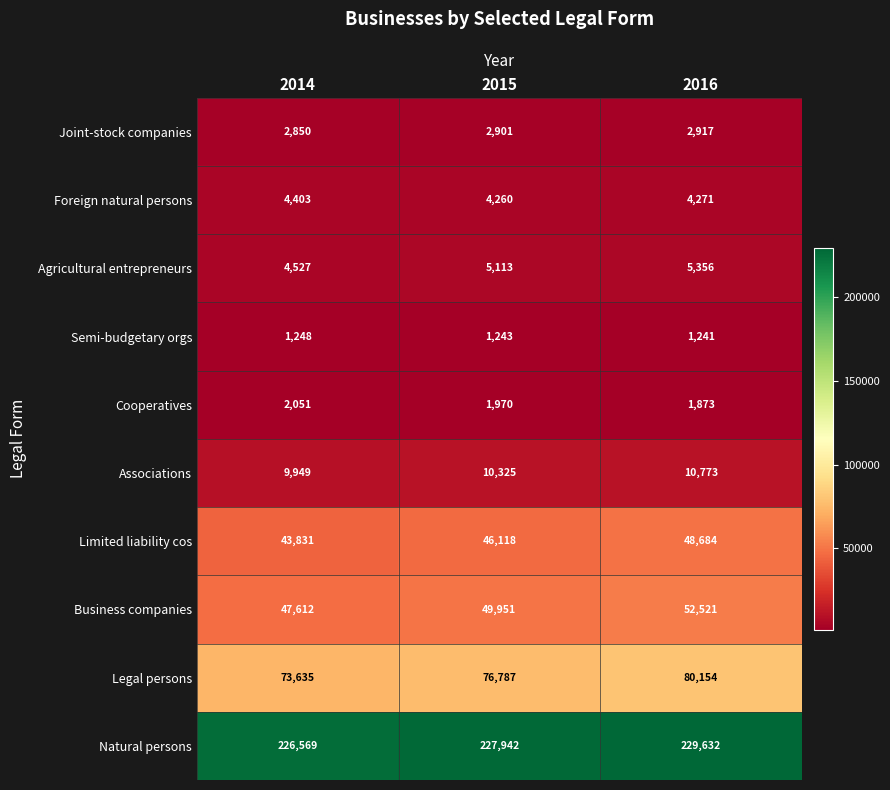

At how many categories does at least one series exceed 100811?

3